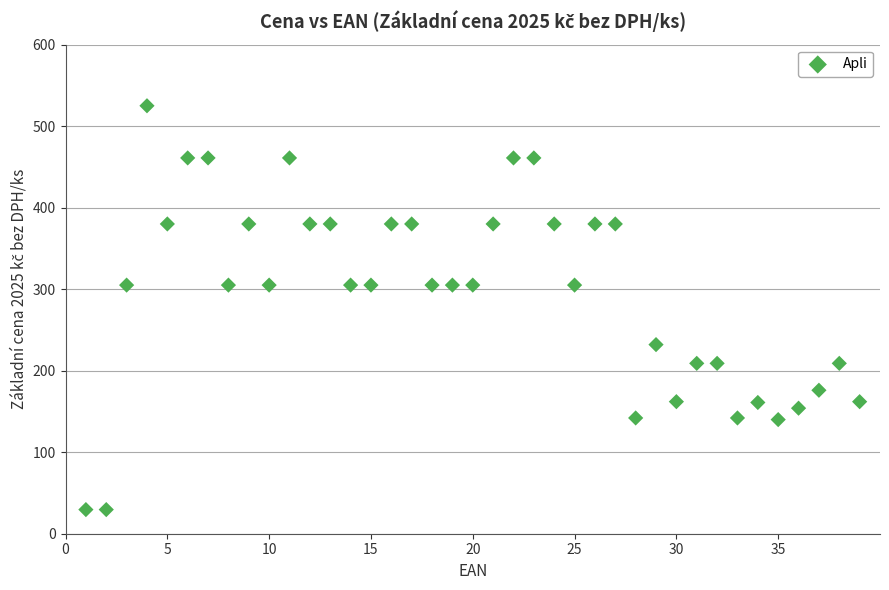

What is the range of Y values (max minus min)?

495.4